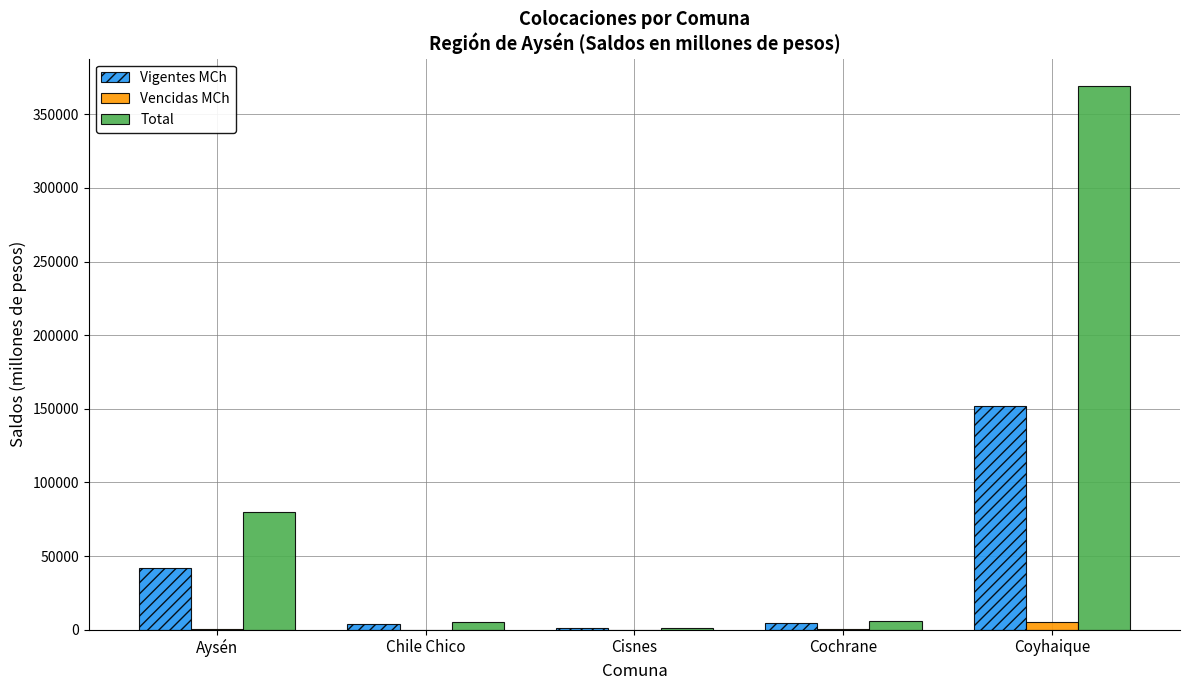

Between Aysén and Cochrane, which series saw the biggest shift?

Total